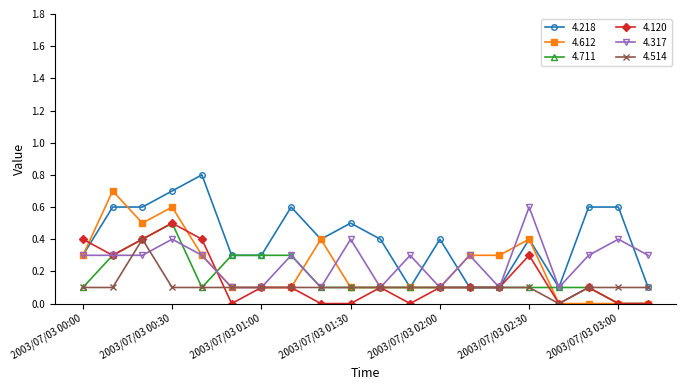

What is the maximum value shown in the chart?

0.8